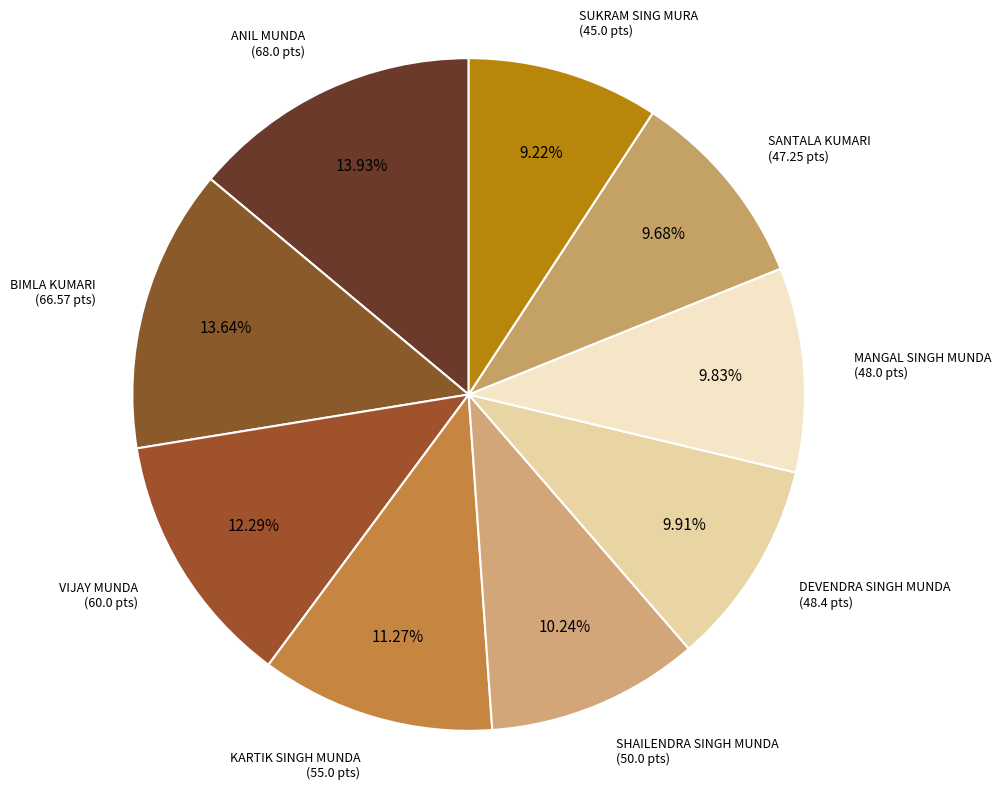

Between SUKRAM SING MURA and VIJAY MUNDA, which is larger?

VIJAY MUNDA